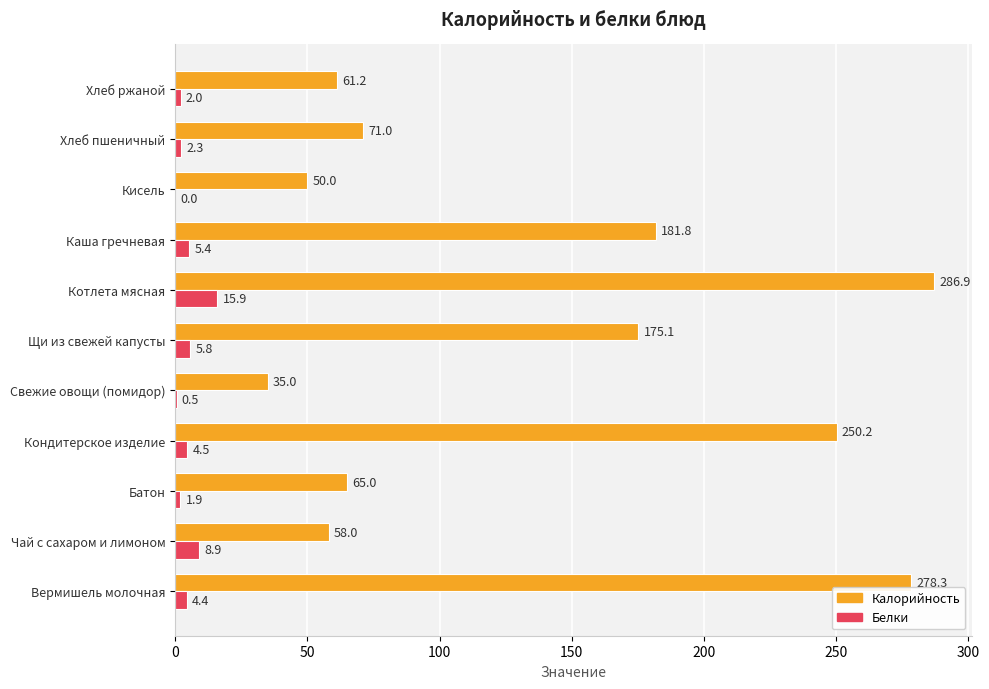

How many distinct data groups are displayed?

2